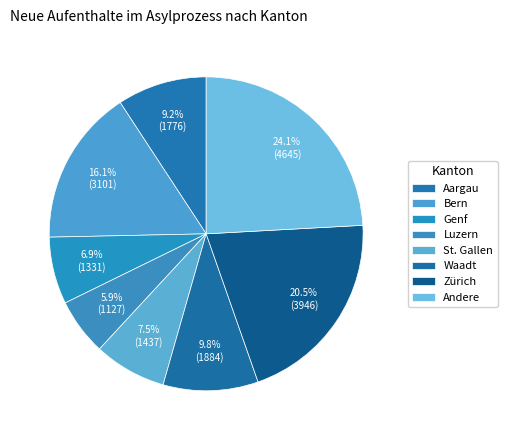

Count the number of slices in the pie.

8